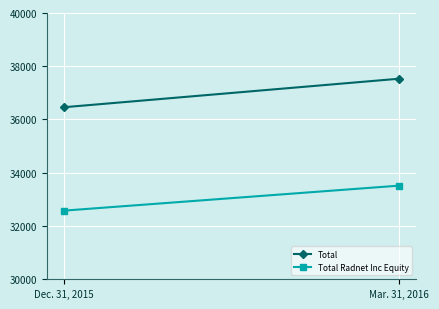

The Total series shows 20699 at Mar. 31, 2016. True or false?

False